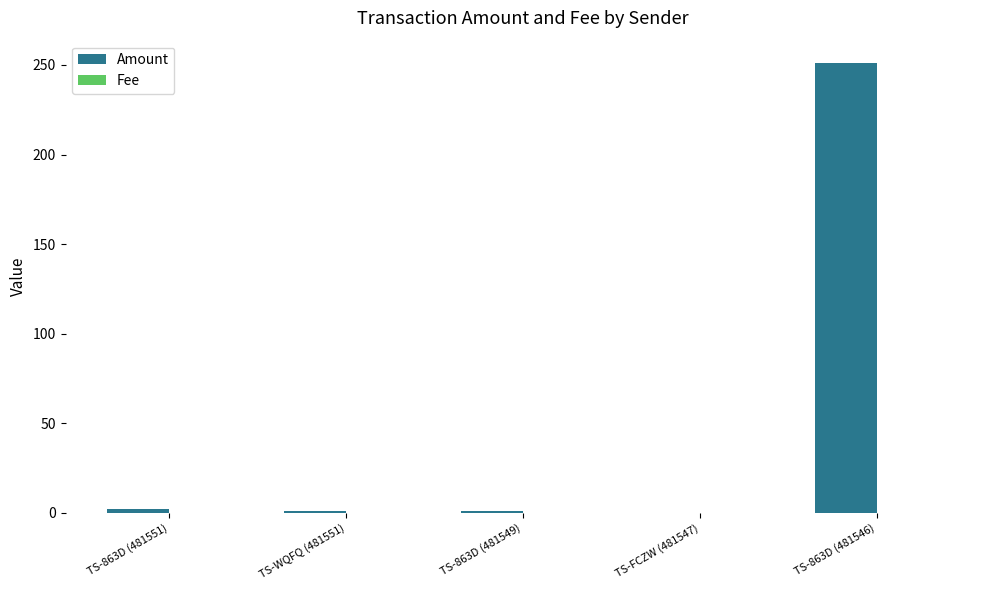

Which category has the highest value across all series?

TS-863D (481546)